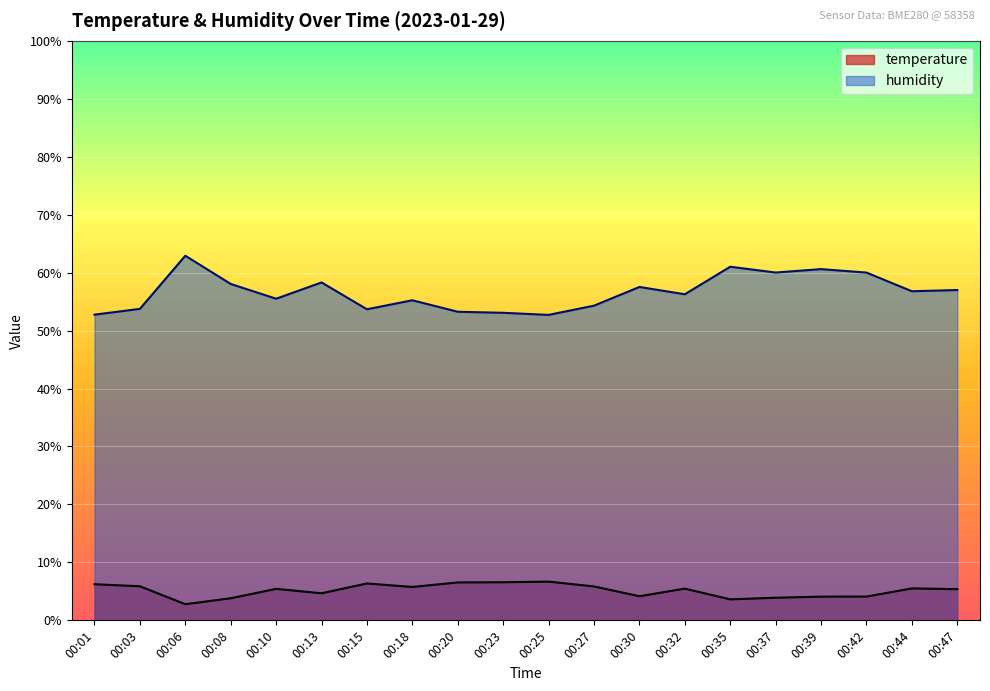

Which series has the widest spread of values?

humidity